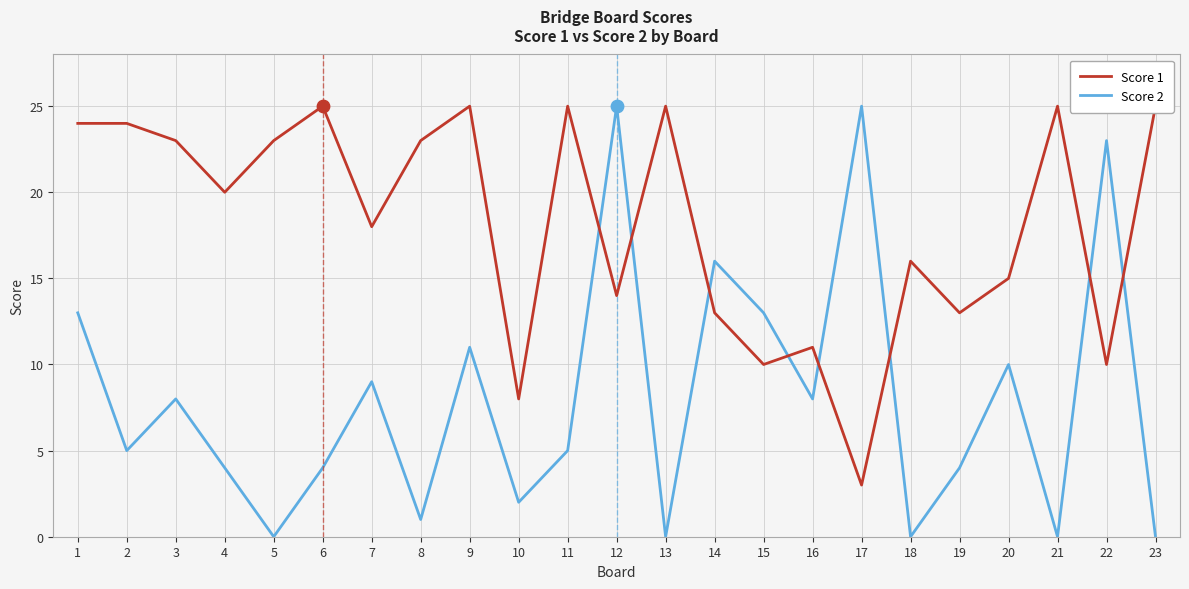

Which series has the largest total across all categories?

Score 1